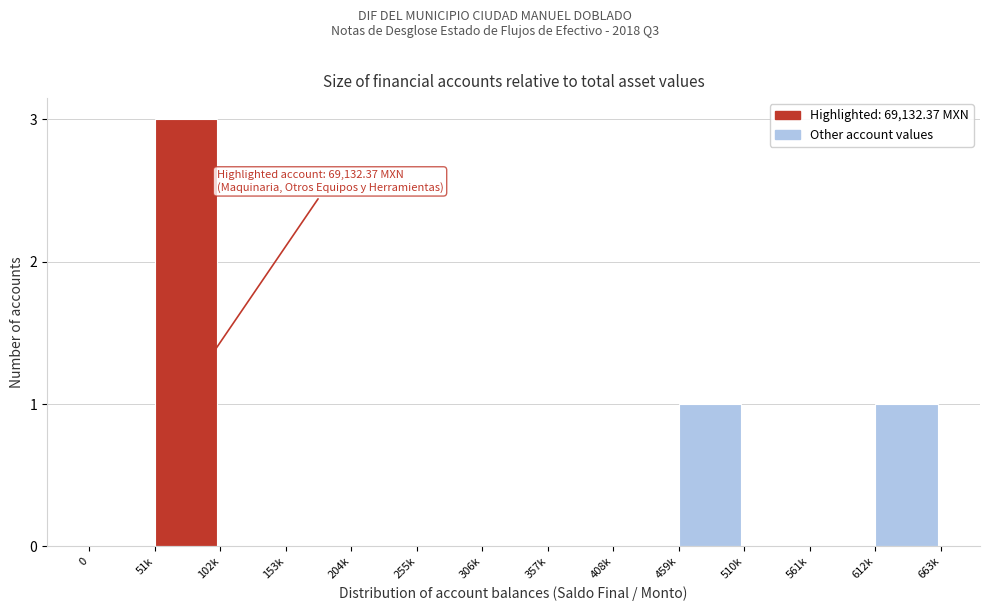

Reading left to right, extract all data points from this chart.

0=0	51k=3	102k=0	153k=0	204k=0	255k=0	306k=0	357k=0	408k=0	459k=1	510k=0	561k=0	612k=1